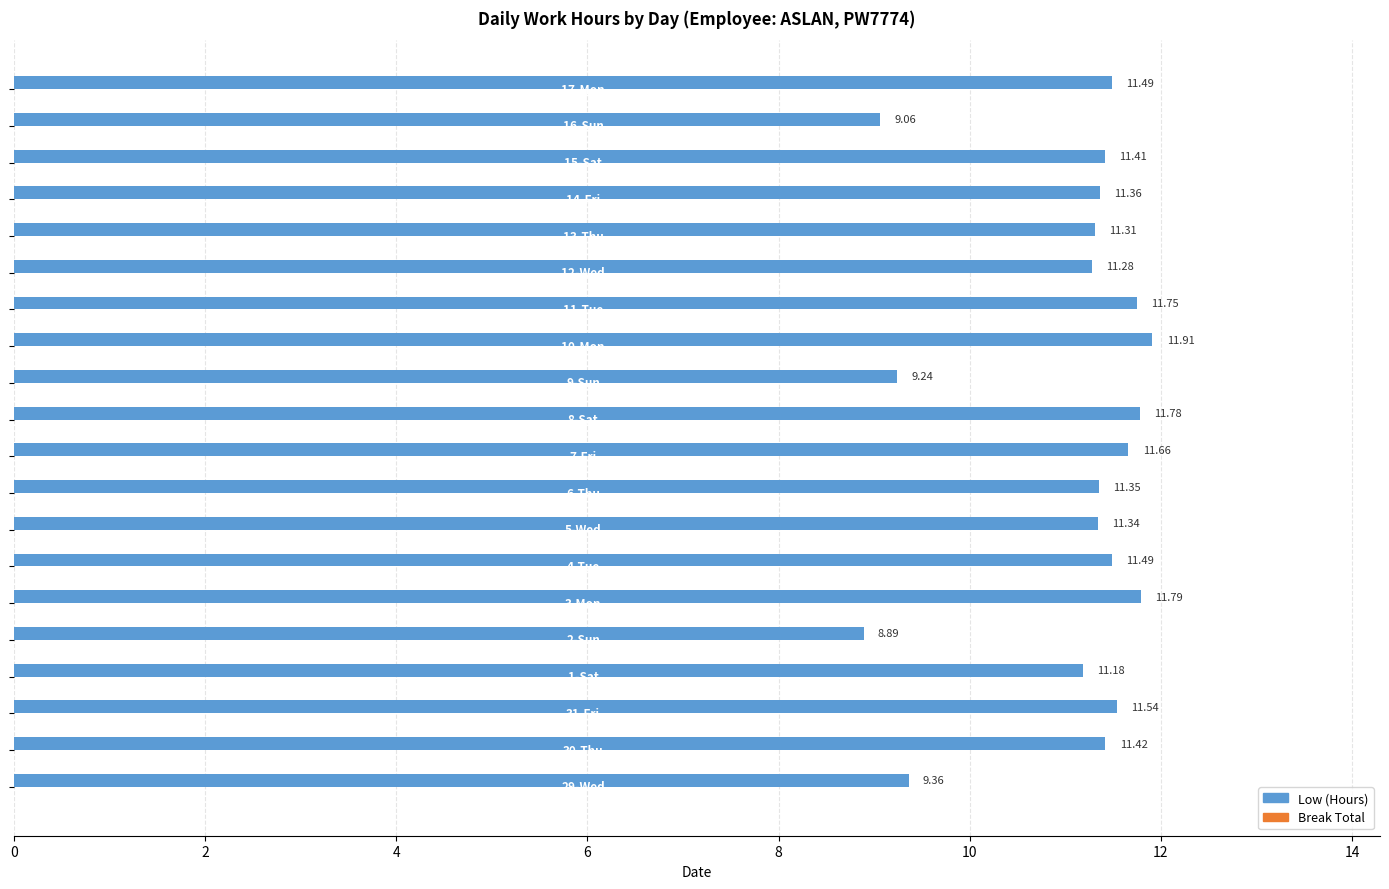

What is the average value?

11.0